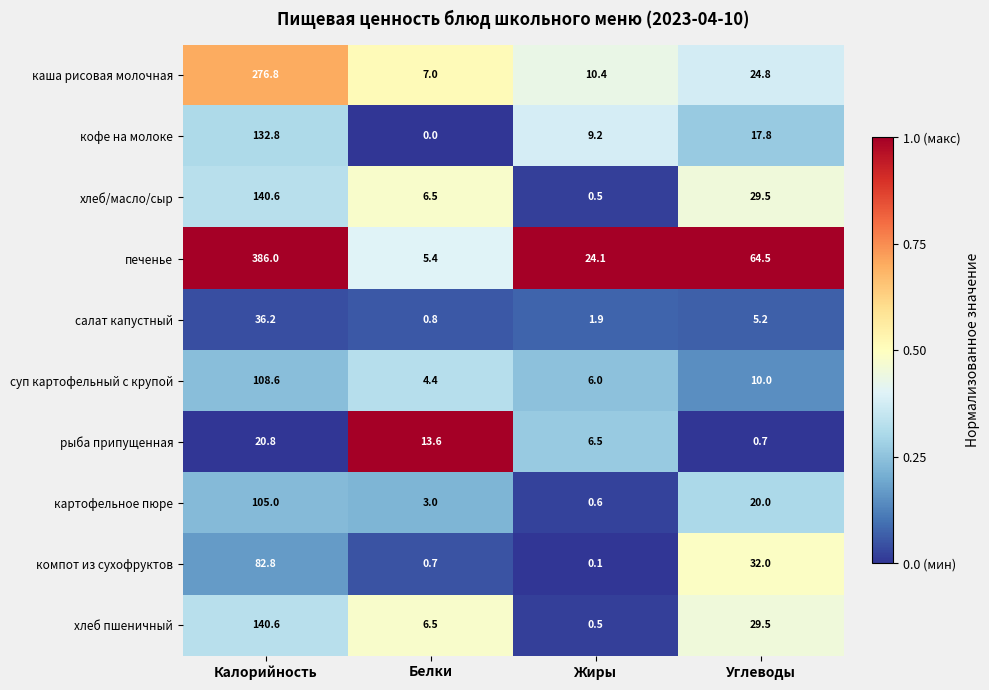

Which series has the widest spread of values?

печенье